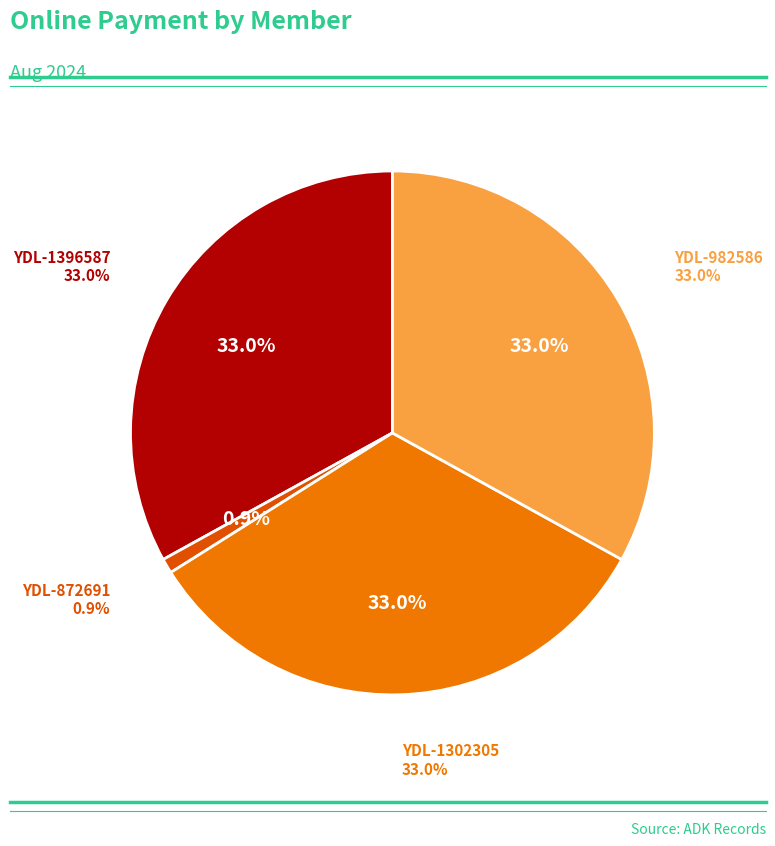

Combined, what portion of the pie is YDL-1396587 and YDL-982586?

66.1%